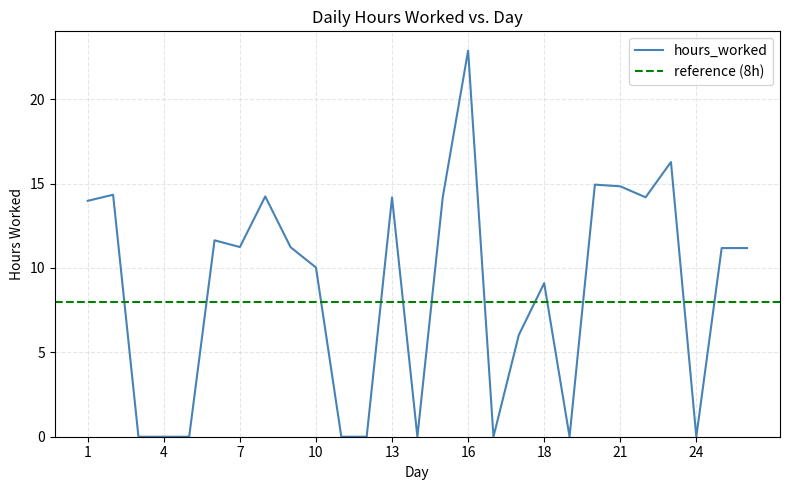

How many values exceed 11?

15